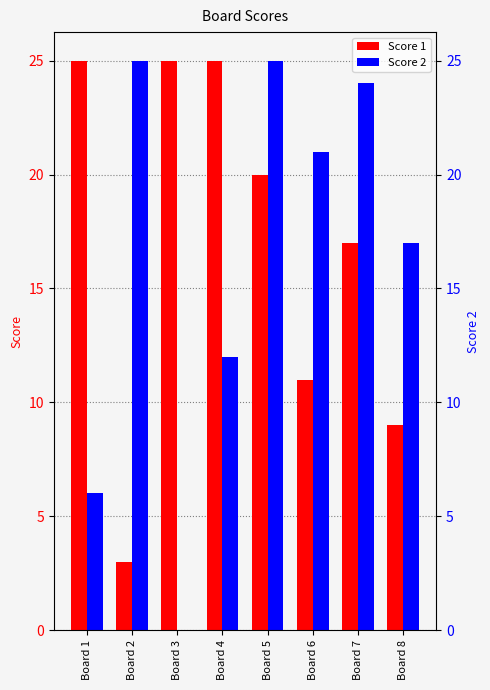

What is the average value of the Score 1 series?

17